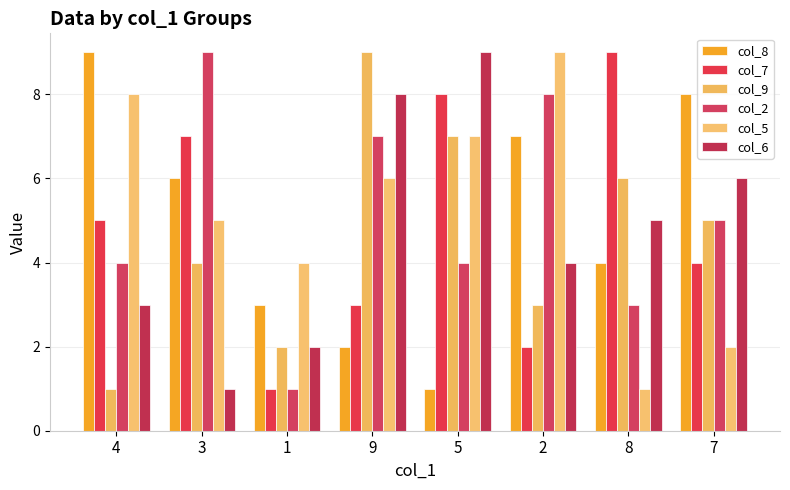

List the series in order of their overall mean, highest first.

col_5, col_2, col_8, col_7, col_6, col_9